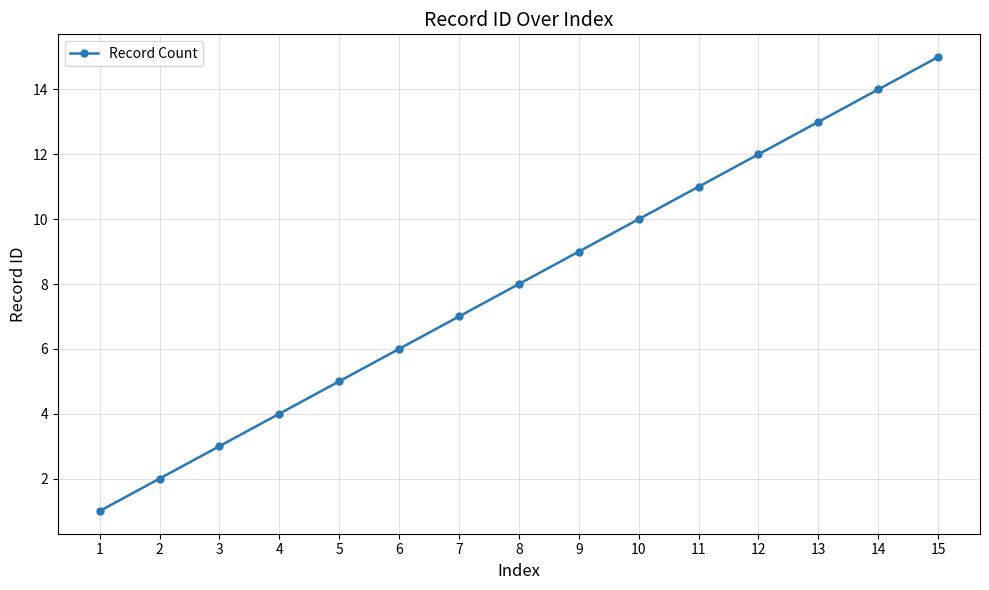

List the labels in order of value, smallest first.

1, 2, 3, 4, 5, 6, 7, 8, 9, 10, 11, 12, 13, 14, 15